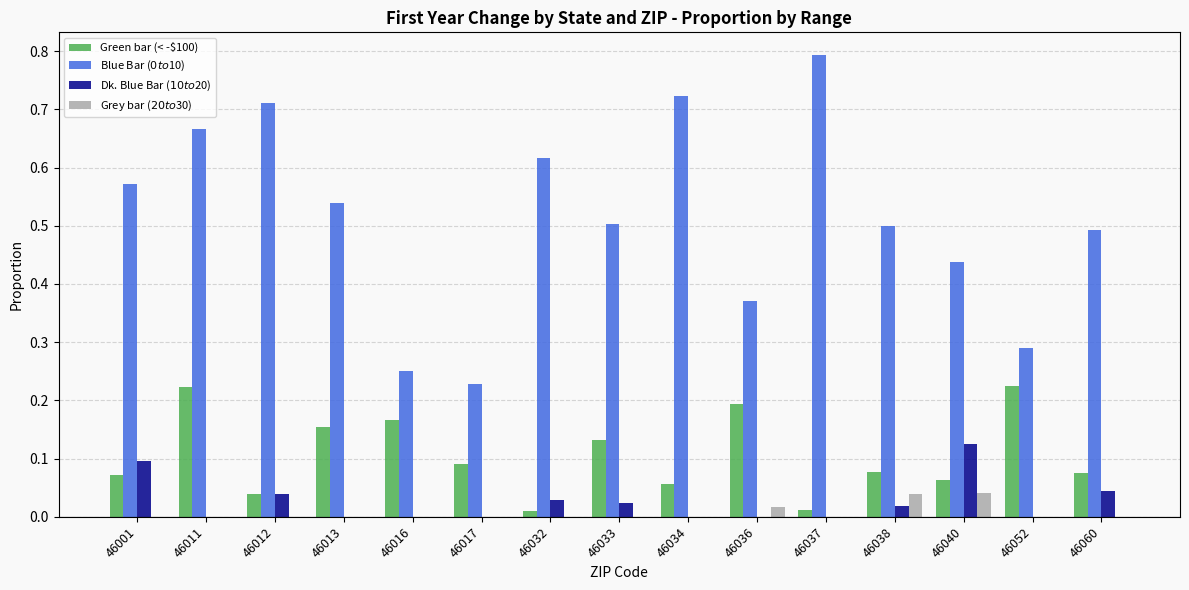

Between 46011 and 46012, which series saw the biggest shift?

Green bar (< -$100)